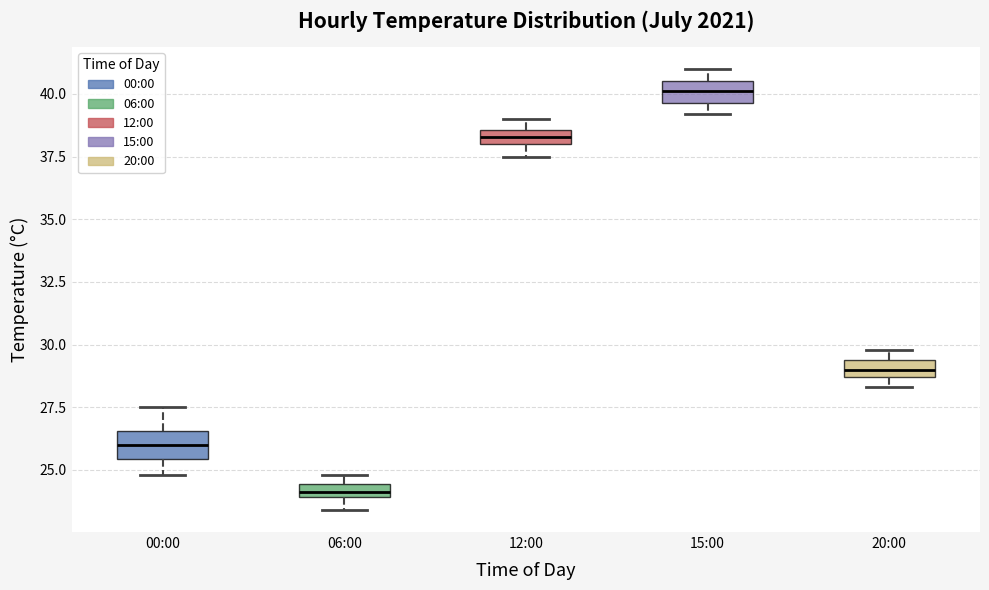

Where is the lower edge of the box for 06:00 on the y-axis? The values are not printed on the chart, so give them approximately, as read against the axis.

24.0